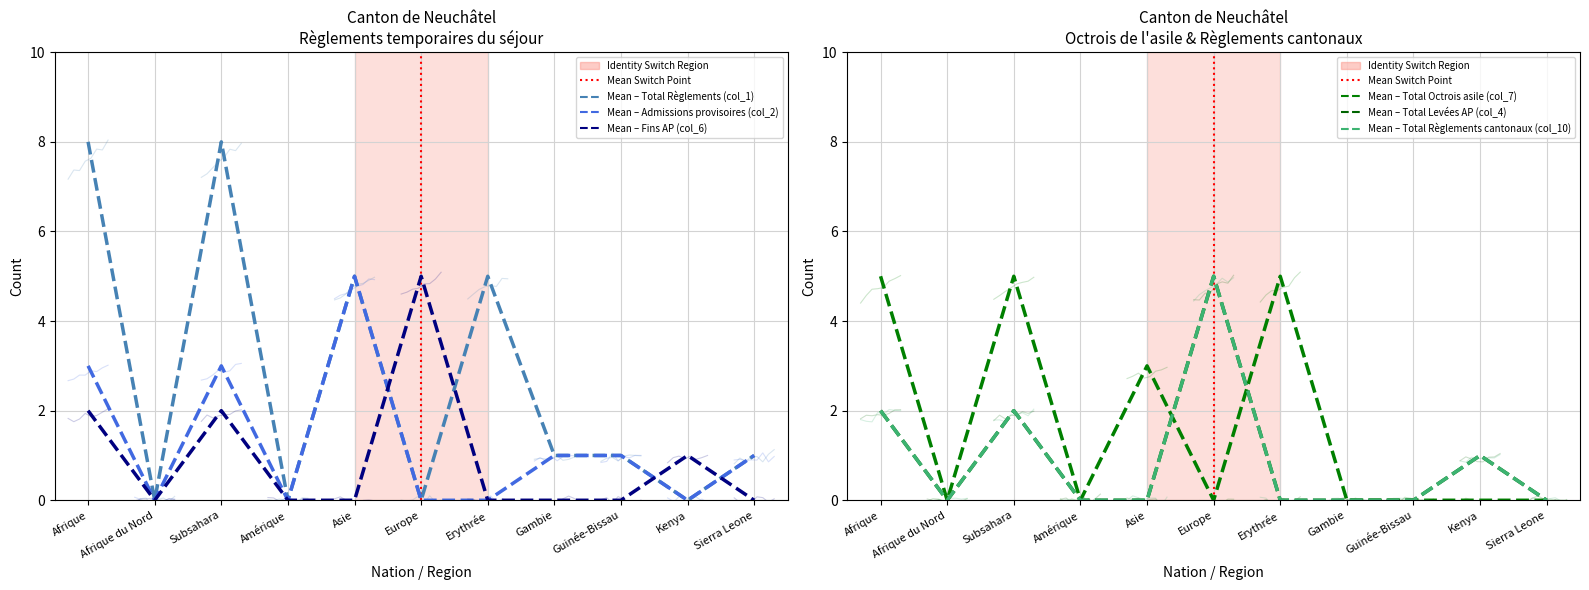

What position from the left is Sierra Leone?

11